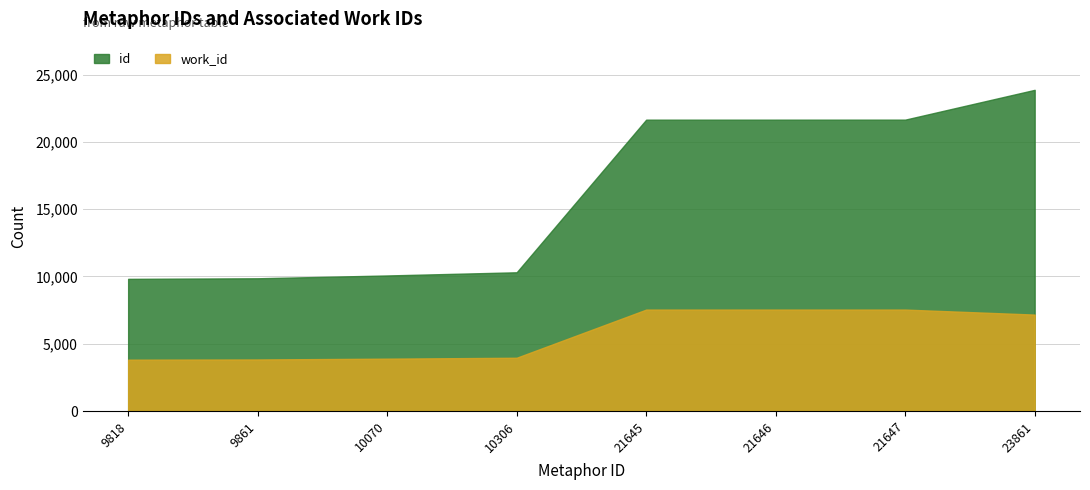

True or false: work_id and id cross at least once.

False